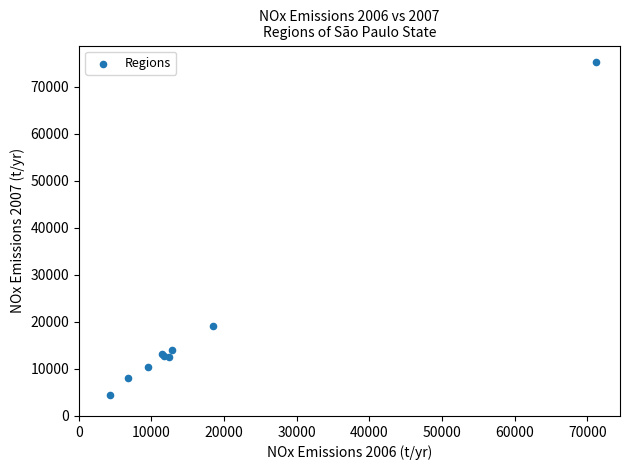

What Y value in the scatter plot is closest to 39825?

19056.2